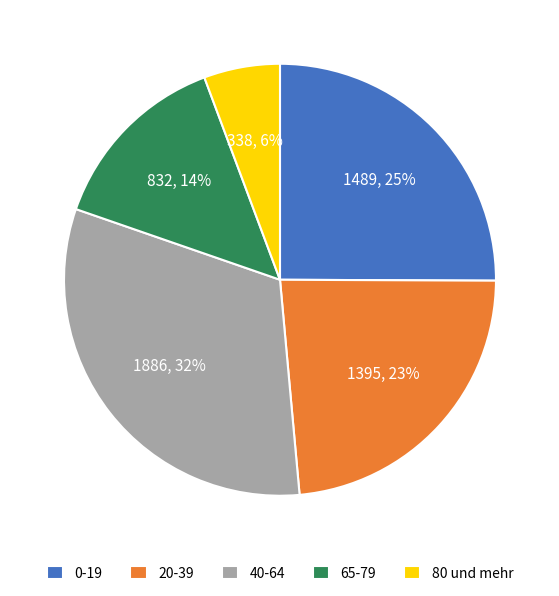

Count the number of slices in the pie.

5